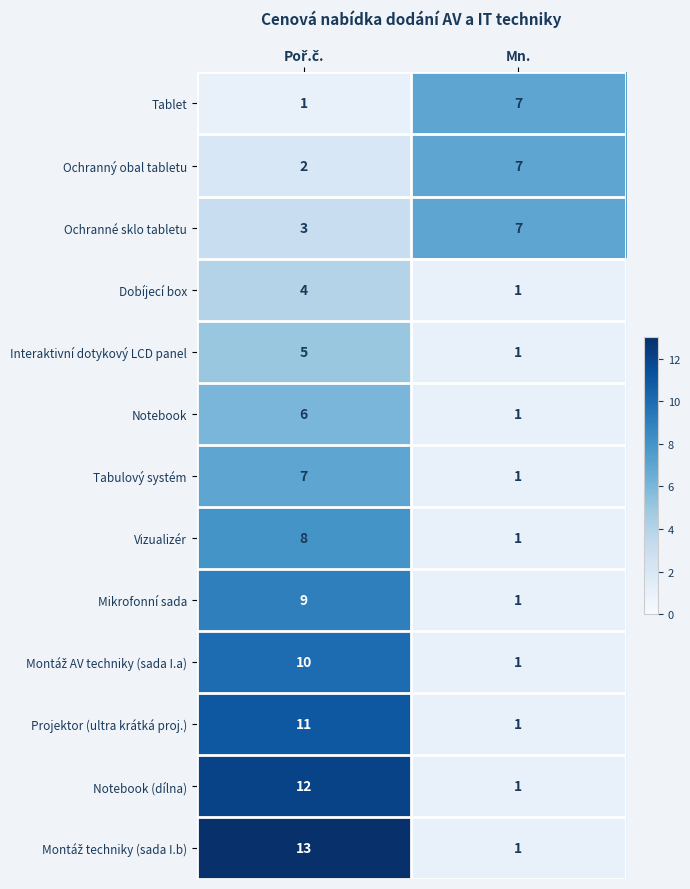

What is the difference between the maximum and minimum values in the Notebook series?

5